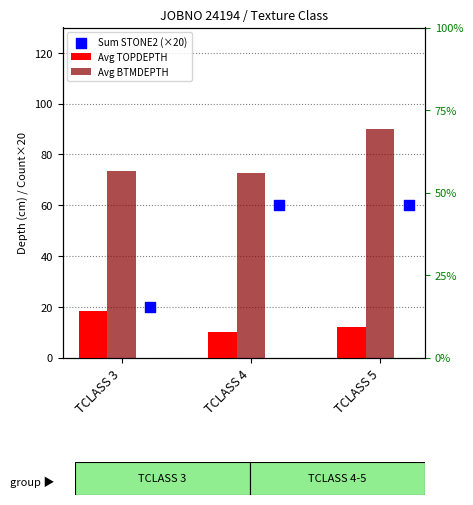

Which series has the largest total across all categories?

Avg BTMDEPTH